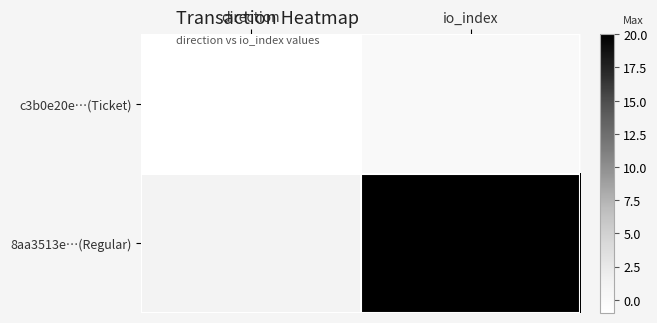

At direction, list the series in order from largest to smallest.

8aa3513e…(Regular), c3b0e20e…(Ticket)